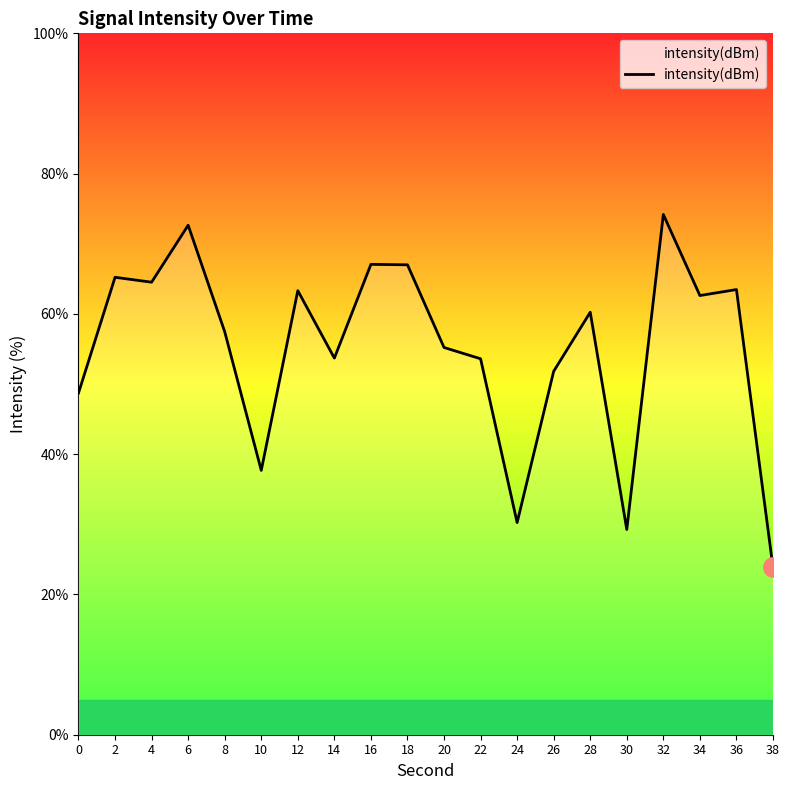

How many lines are shown in the chart?

1